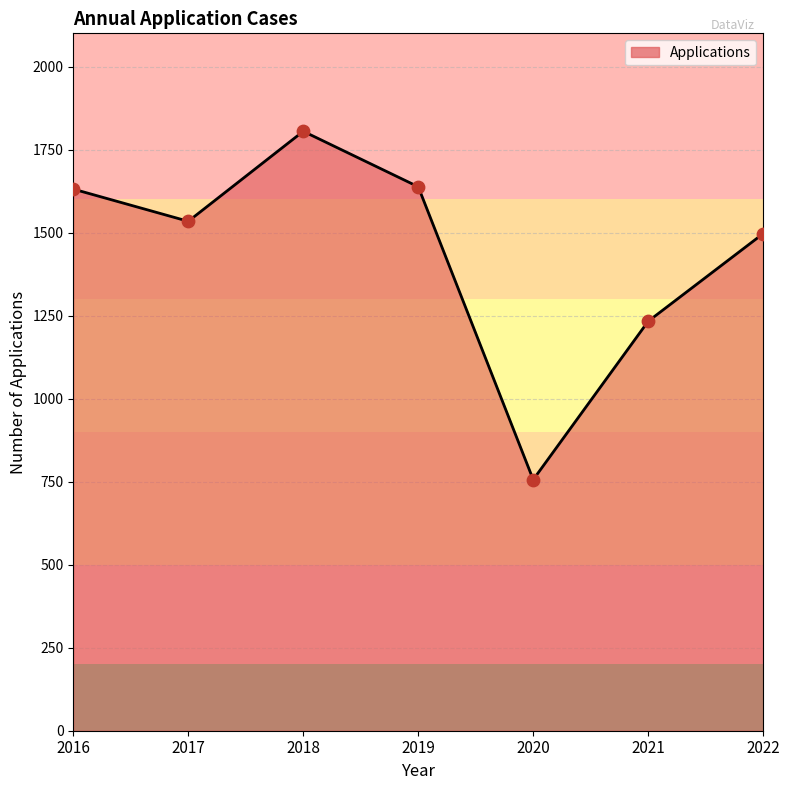

What is the change in value from 2017 to 2019?

+104